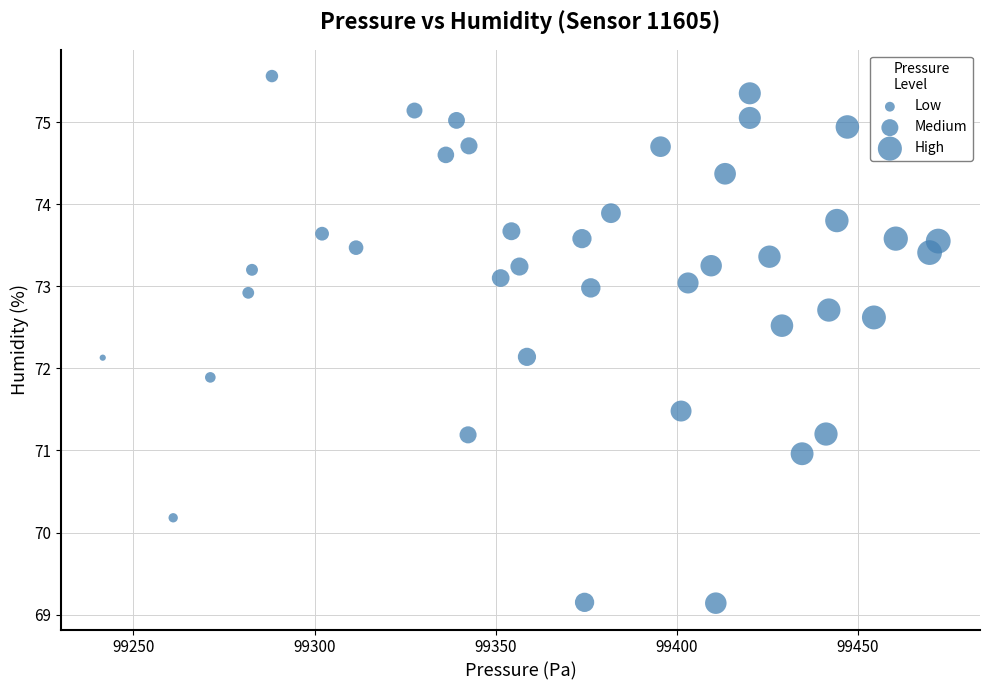

What is the range of X values (max minus min)?

230.6